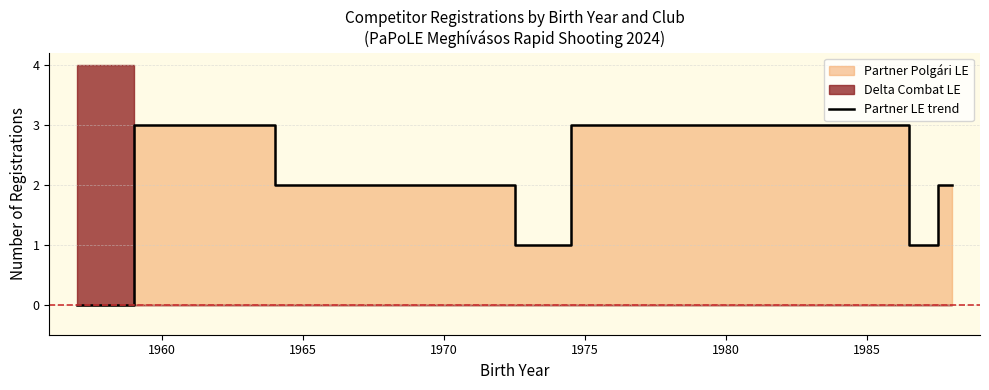

What is the highest value of the Partner LE trend series?

3